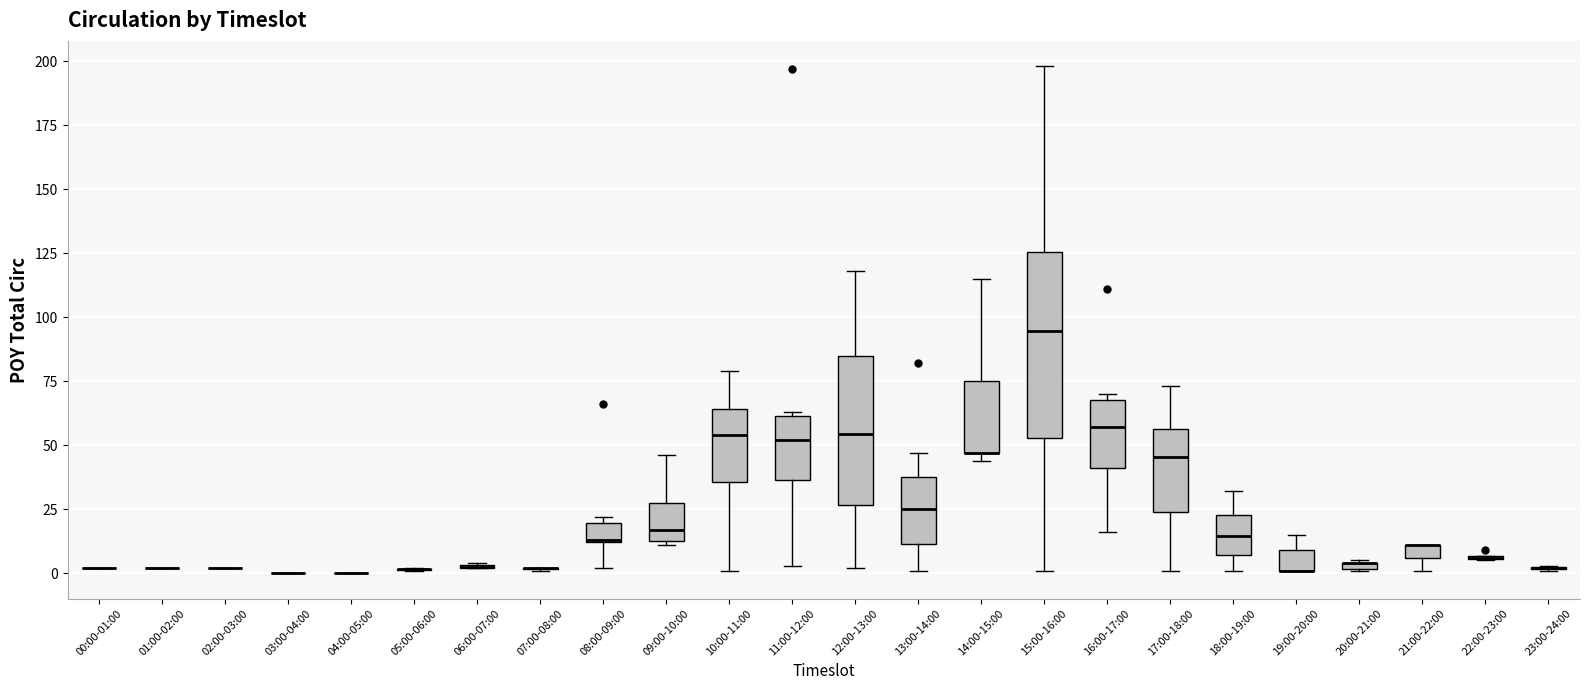

Which box is the tallest, from its lower edge to its upper edge?

15:00-16:00